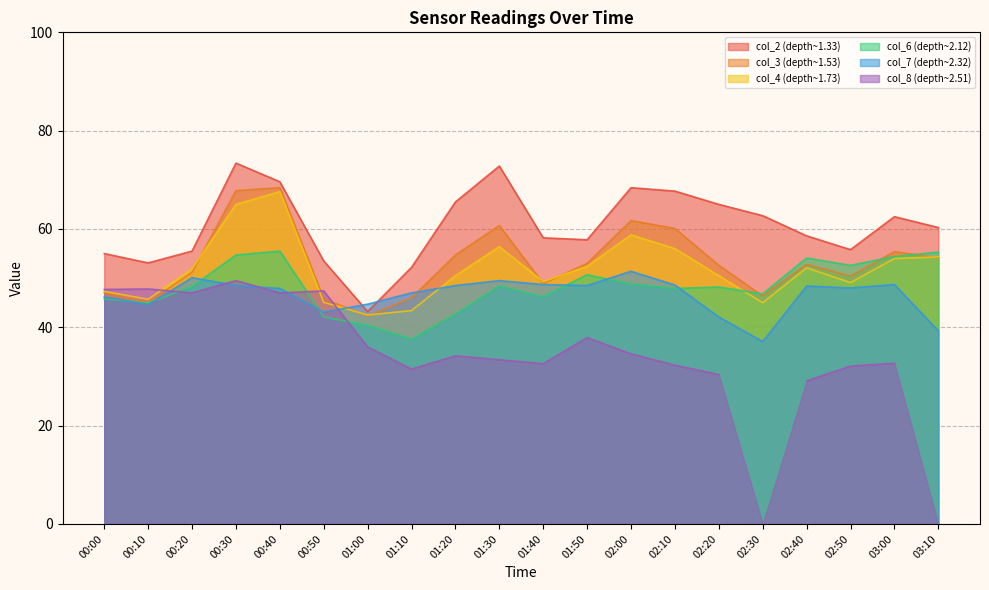

Is the value of col_4 at 02:00 greater than the value of col_7 at 02:30?

Yes